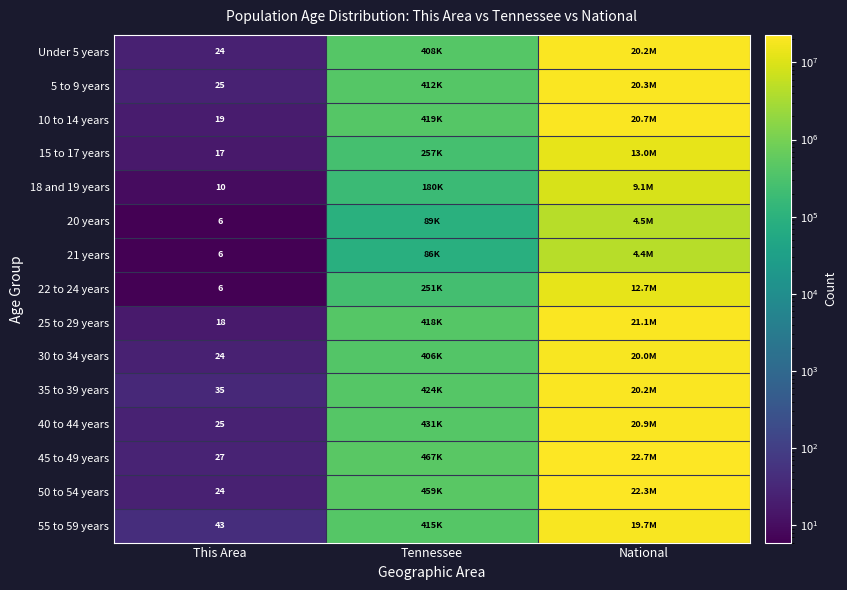

At which category is the sum across all series the highest?

National